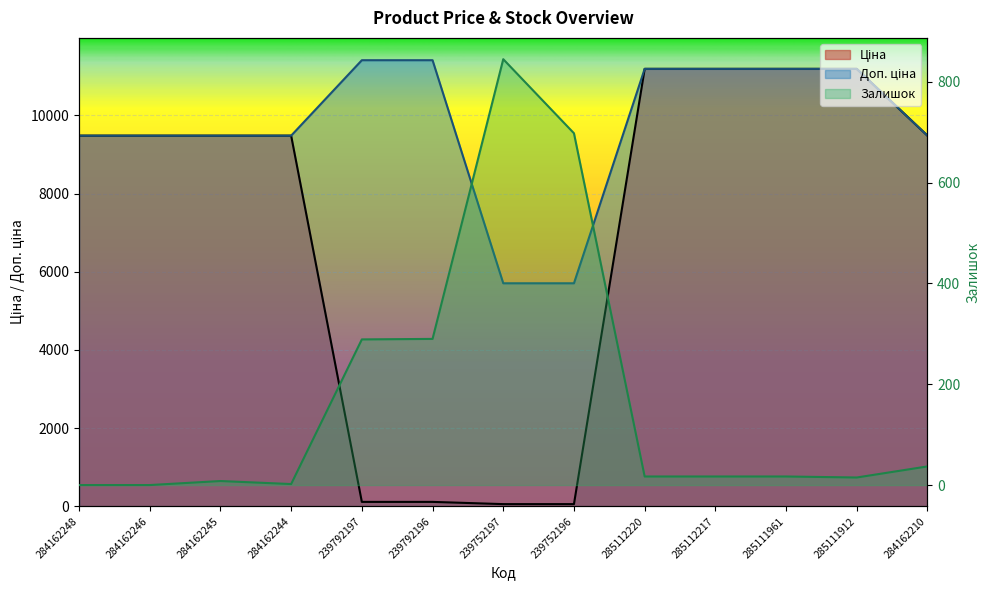

Reading left to right, transcribe all the data shown in this chart.

Ціна: 284162248=9480.1	284162246=9480.1	284162245=9480.1	284162244=9480.1	239792197=114.1	239792196=114.1	239752197=57.0	239752196=57.0	285112220=11188.2	285112217=11188.2	285111961=11188.2	285111912=11188.2	284162210=9480.1
Доп. ціна: 284162248=9480.1	284162246=9480.1	284162245=9480.1	284162244=9480.1	239792197=11410.0	239792196=11410.0	239752197=5705.0	239752196=5705.0	285112220=11188.2	285112217=11188.2	285111961=11188.2	285111912=11188.2	284162210=9480.1
Залишок: 284162248=0.0	284162246=0.0	284162245=8.0	284162244=2.0	239792197=289.0	239792196=290.0	239752197=845.0	239752196=698.0	285112220=17.0	285112217=17.0	285111961=17.0	285111912=15.0	284162210=37.0